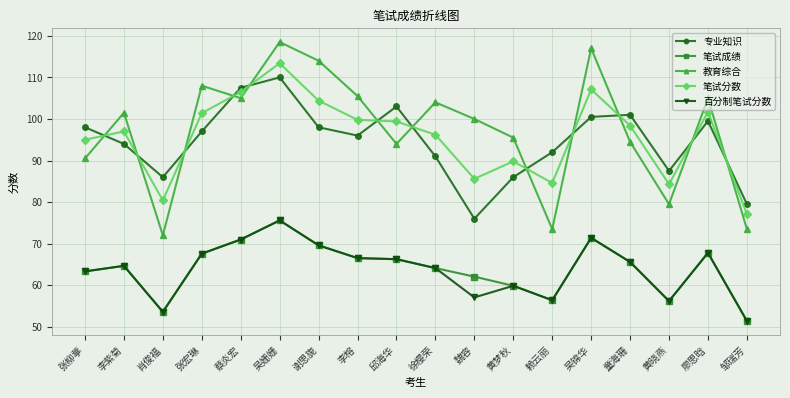

What is the maximum value shown in the chart?

118.5